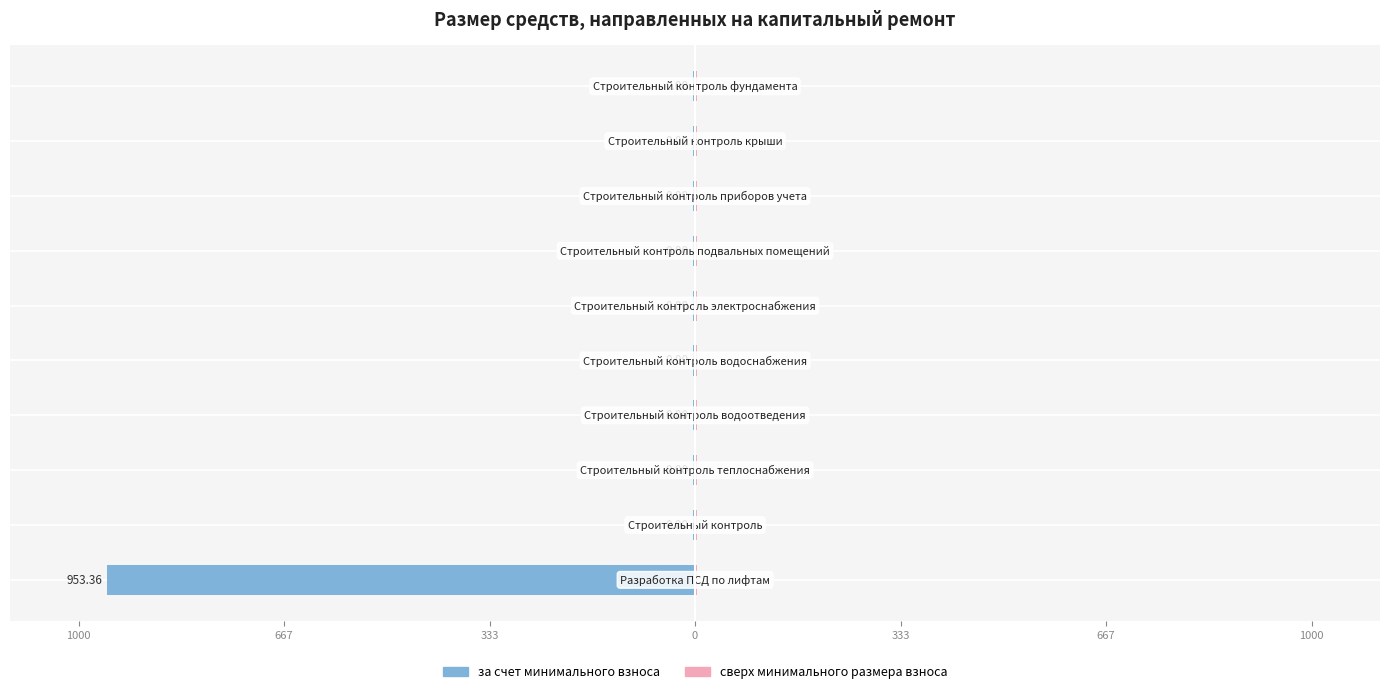

Count the number of categories in the chart.

10